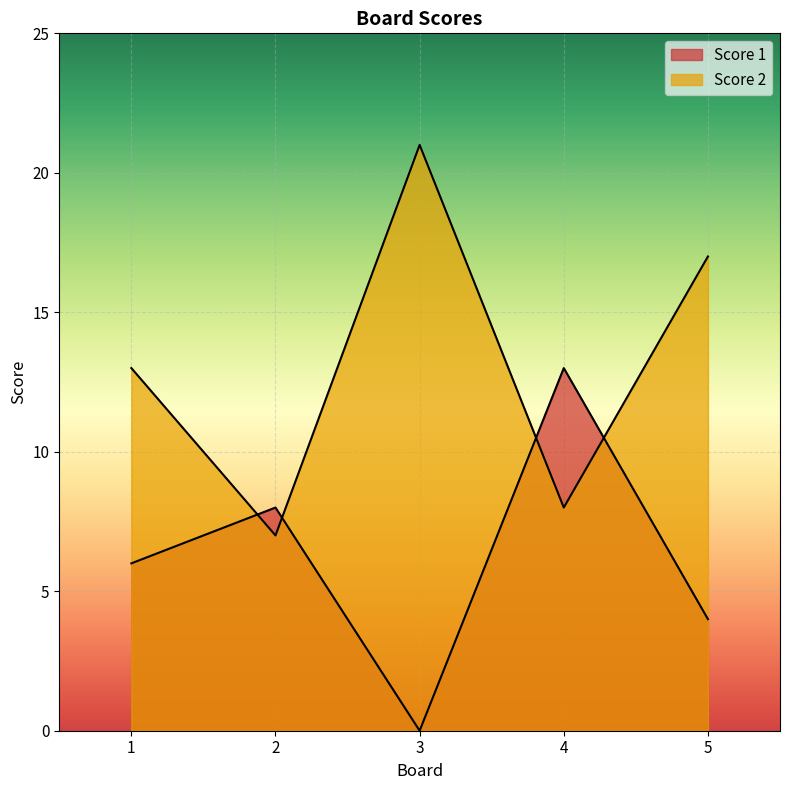

Where is the first local maximum for Score 1?

2